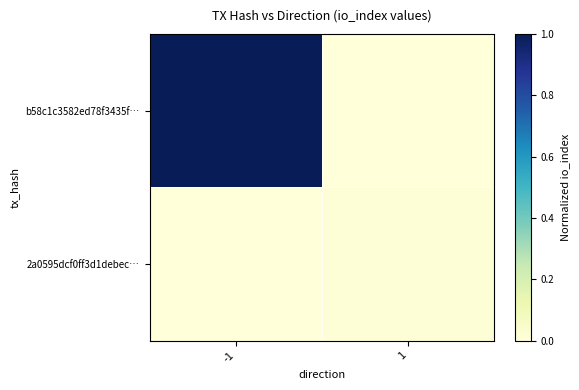

Which series has the widest spread of values?

b58c1c3582ed78f3435f…